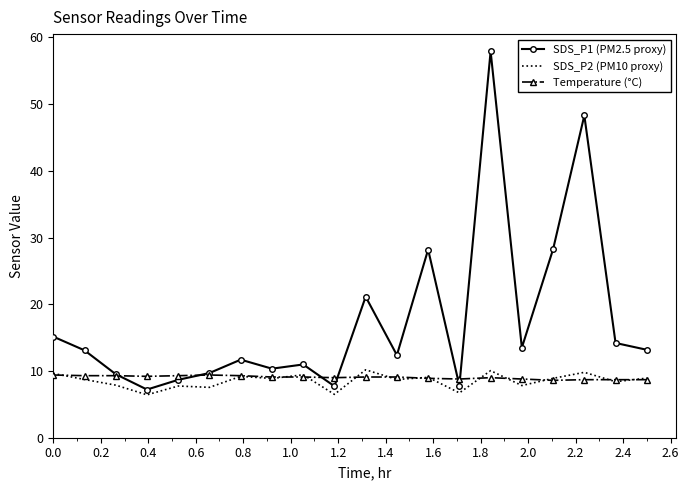

List the series in order of their peak value, highest first.

SDS_P1 (PM2.5 proxy), SDS_P2 (PM10 proxy), Temperature (°C)